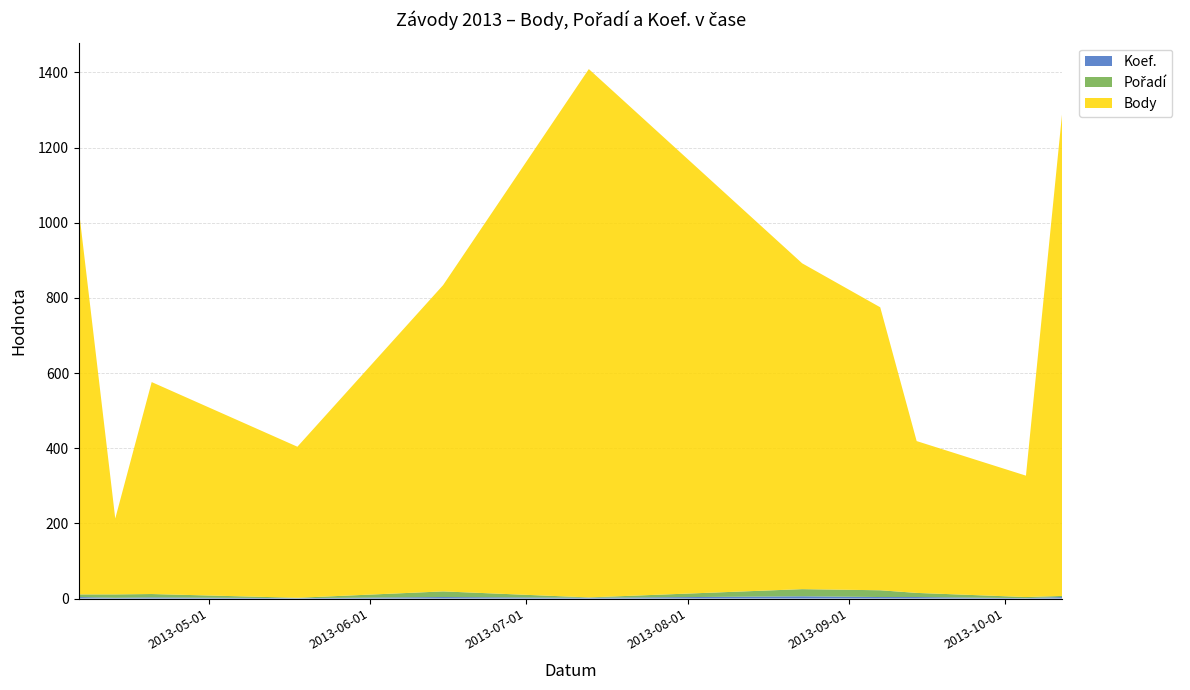

Reading left to right, list all the values displayed in this chart.

Koef.: 4	2	3	1	4	2	6	4	4	1	4
Pořadí: 7	9	9	1	15	1	19	18	11	3	3
Body: 1024	202	564	402	815	1406	867	753	404	323	1291